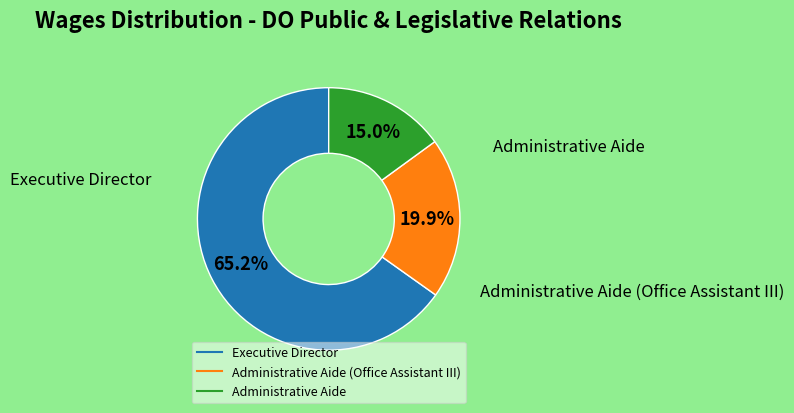

Is there a majority slice in this chart?

Yes